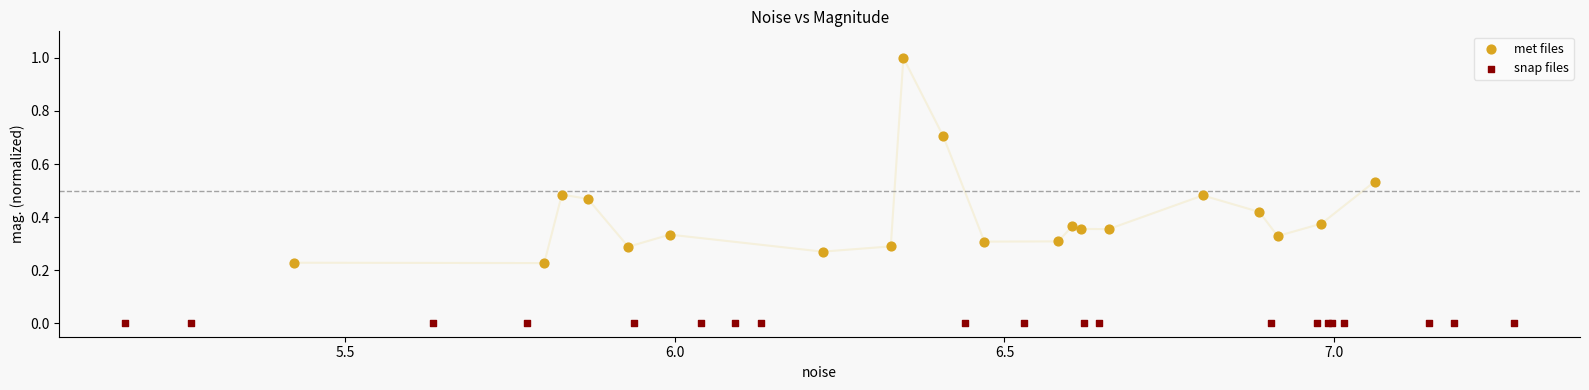

Which series reaches the minimum Y coordinate?

snap files